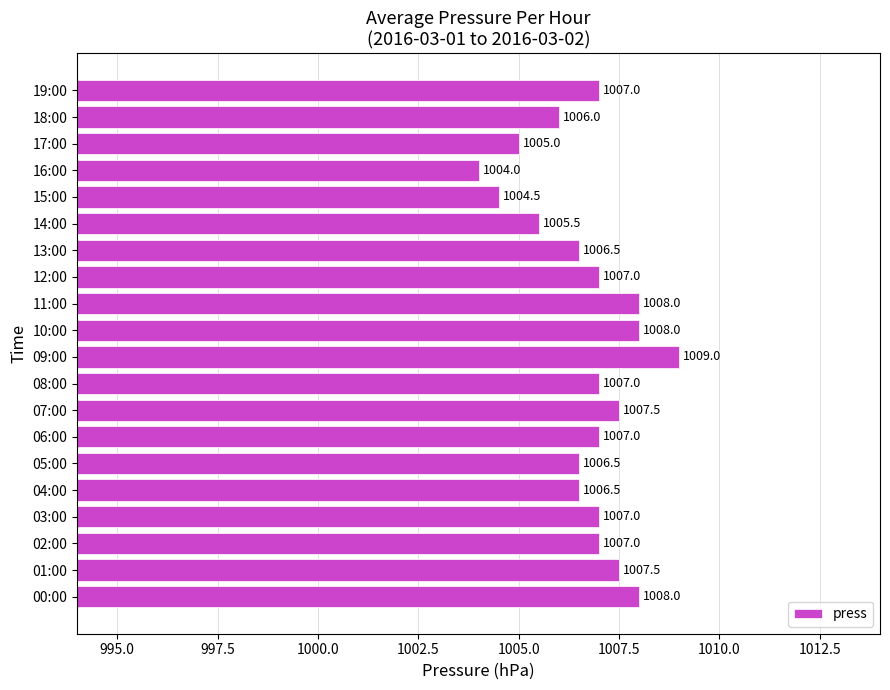

Is it true that the value at 01:00 is 1007.5?

True